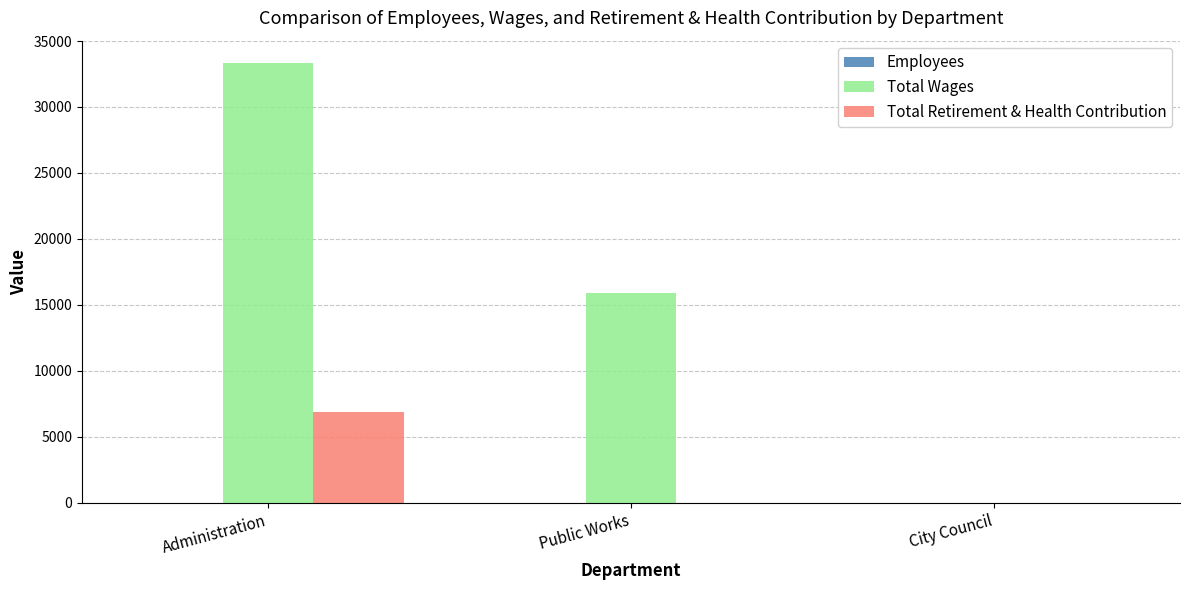

Where is Total Wages nearest to the value 16679?

Public Works